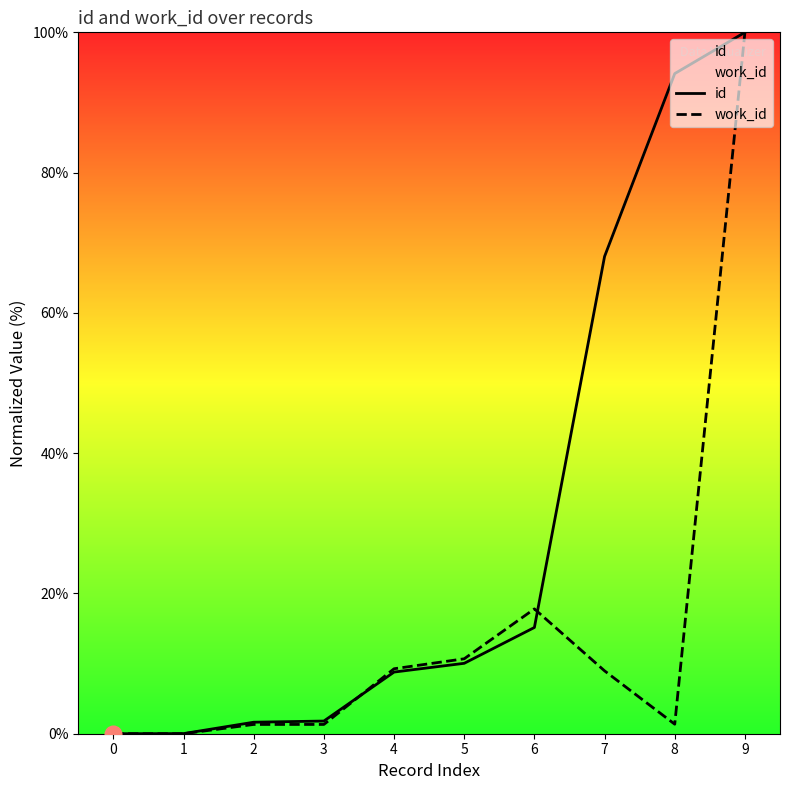

Which series has the largest range (max minus min)?

id